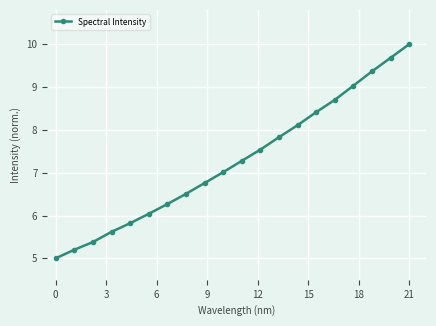

What is the value of the 13th point from the left?

7.8